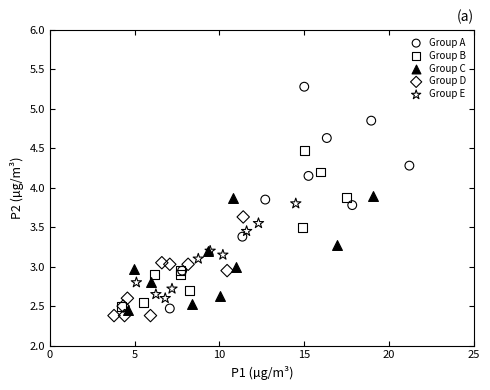

Which series has the widest spread of Y values?

Group A